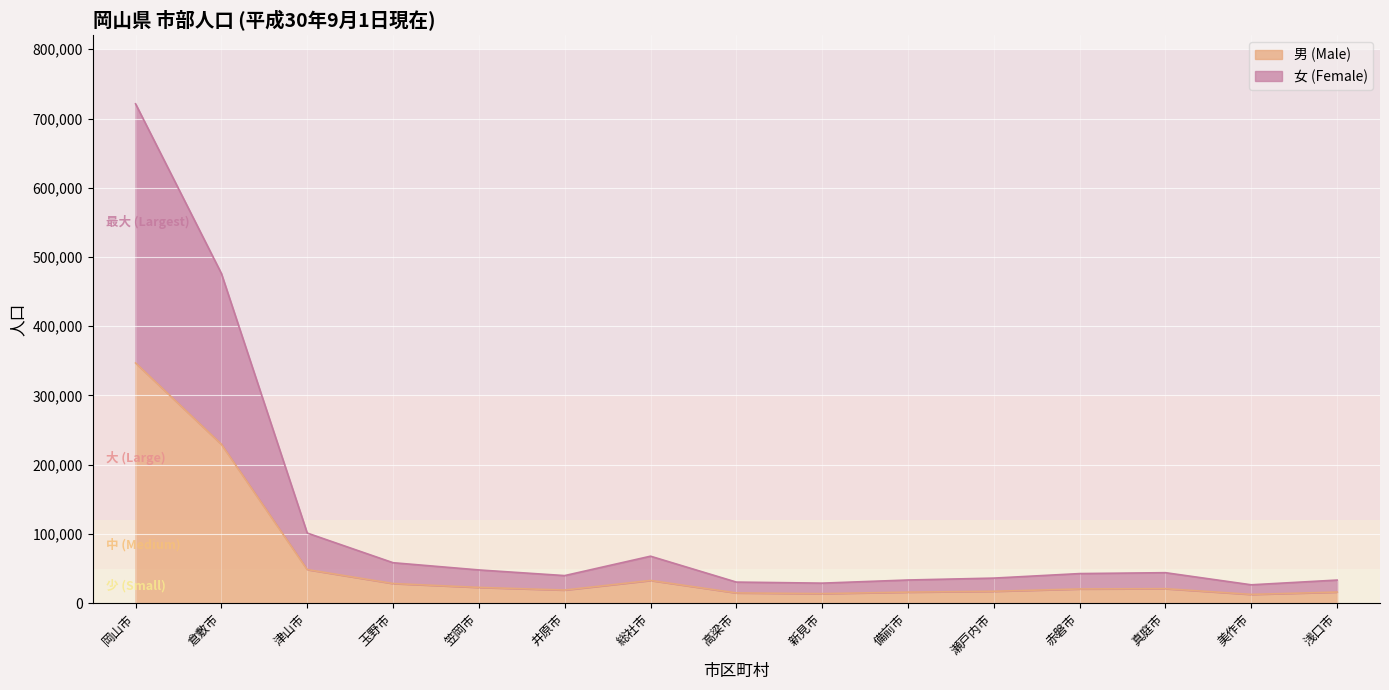

Which has a higher value, 総社市 or 浅口市?

総社市